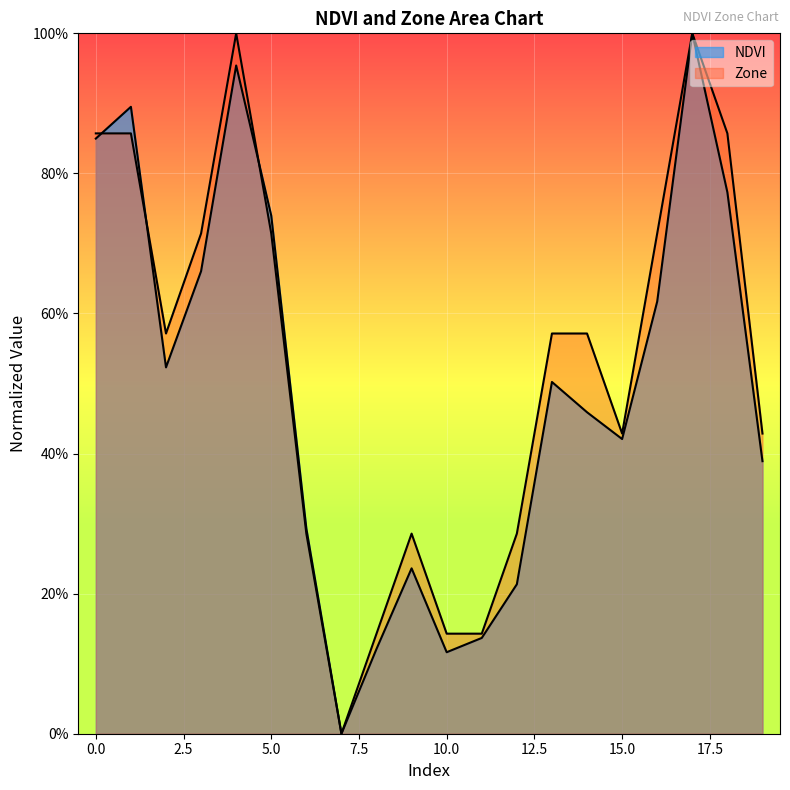

Rank the series by their maximum value, from highest to lowest.

NDVI, Zone